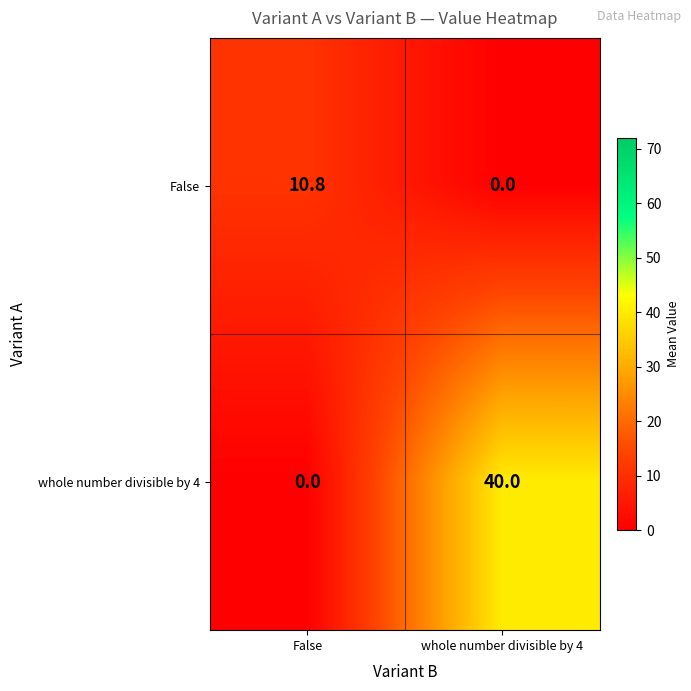

What is the spread (max minus min) of values at whole number divisible by 4?

40.0